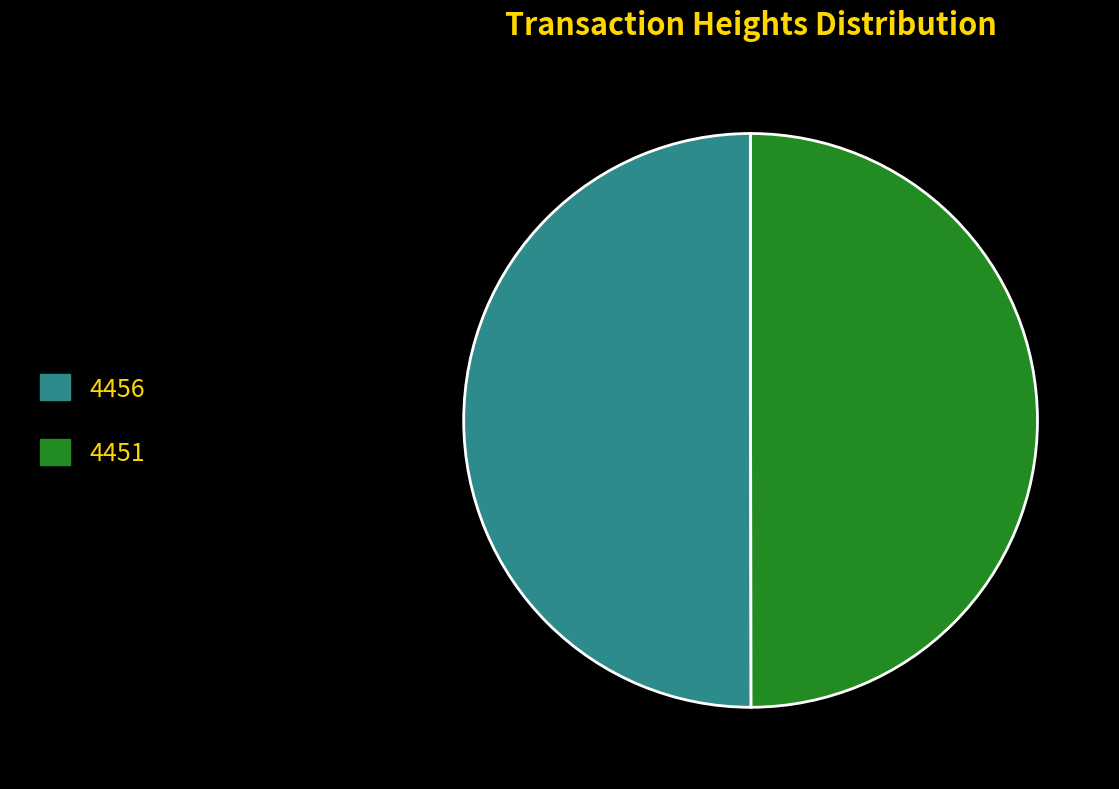

The 4451 slice represents 50% of the pie. True or false?

True